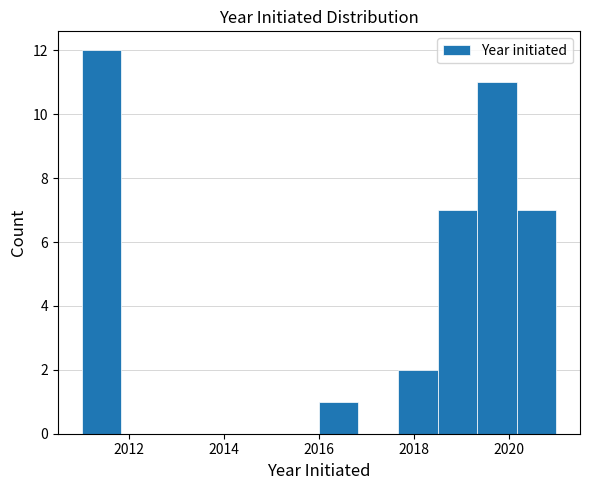

Reading left to right, transcribe this chart: for each bar, give the range it covers on the x-axis and its height. Neither the bar edges nor the heights are printed on the chart, so give them approximately, as read against the axes.

2011.0 to 2011.8: 12
2011.8 to 2012.6: 0
2012.6 to 2013.6: 0
2013.6 to 2014.4: 0
2014.4 to 2015.2: 0
2015.2 to 2016.0: 0
2016.0 to 2016.8: 1
2016.8 to 2017.6: 0
2017.6 to 2018.6: 2
2018.6 to 2019.4: 7
2019.4 to 2020.2: 11
2020.2 to 2021.0: 7